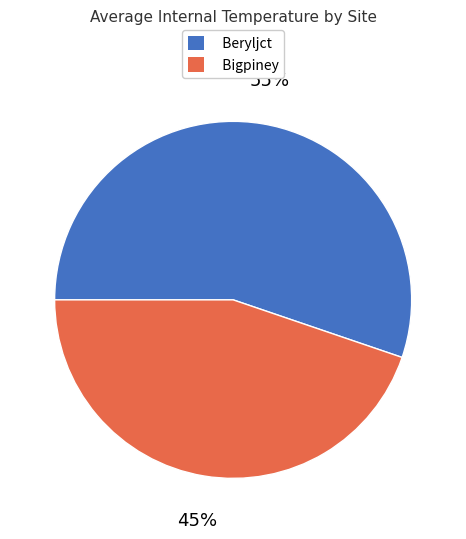

Is the sum of Beryljct and Bigpiney greater than half?

Yes